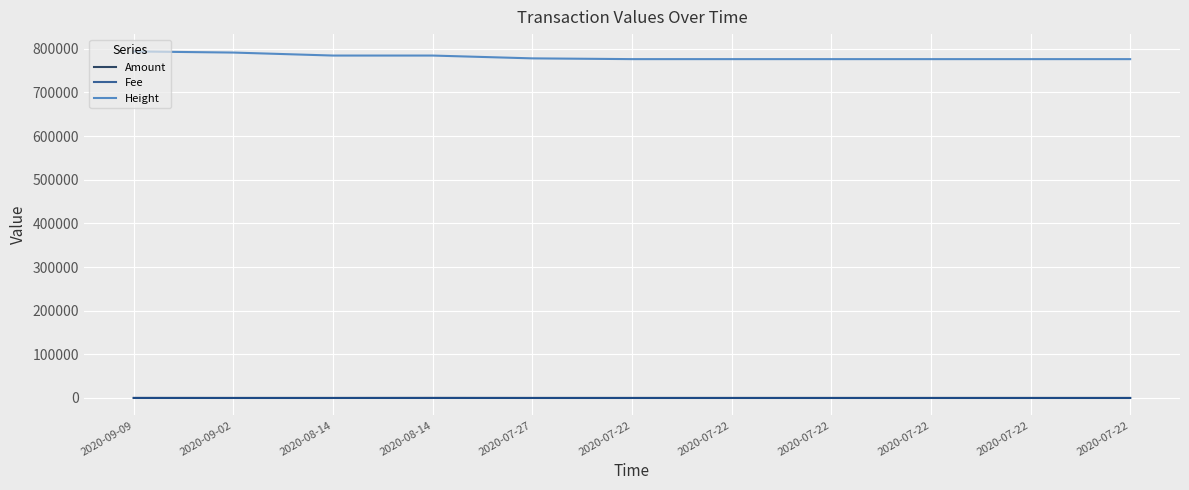

True or false: Amount has a value of 1.4 at 2020-09-02.

False